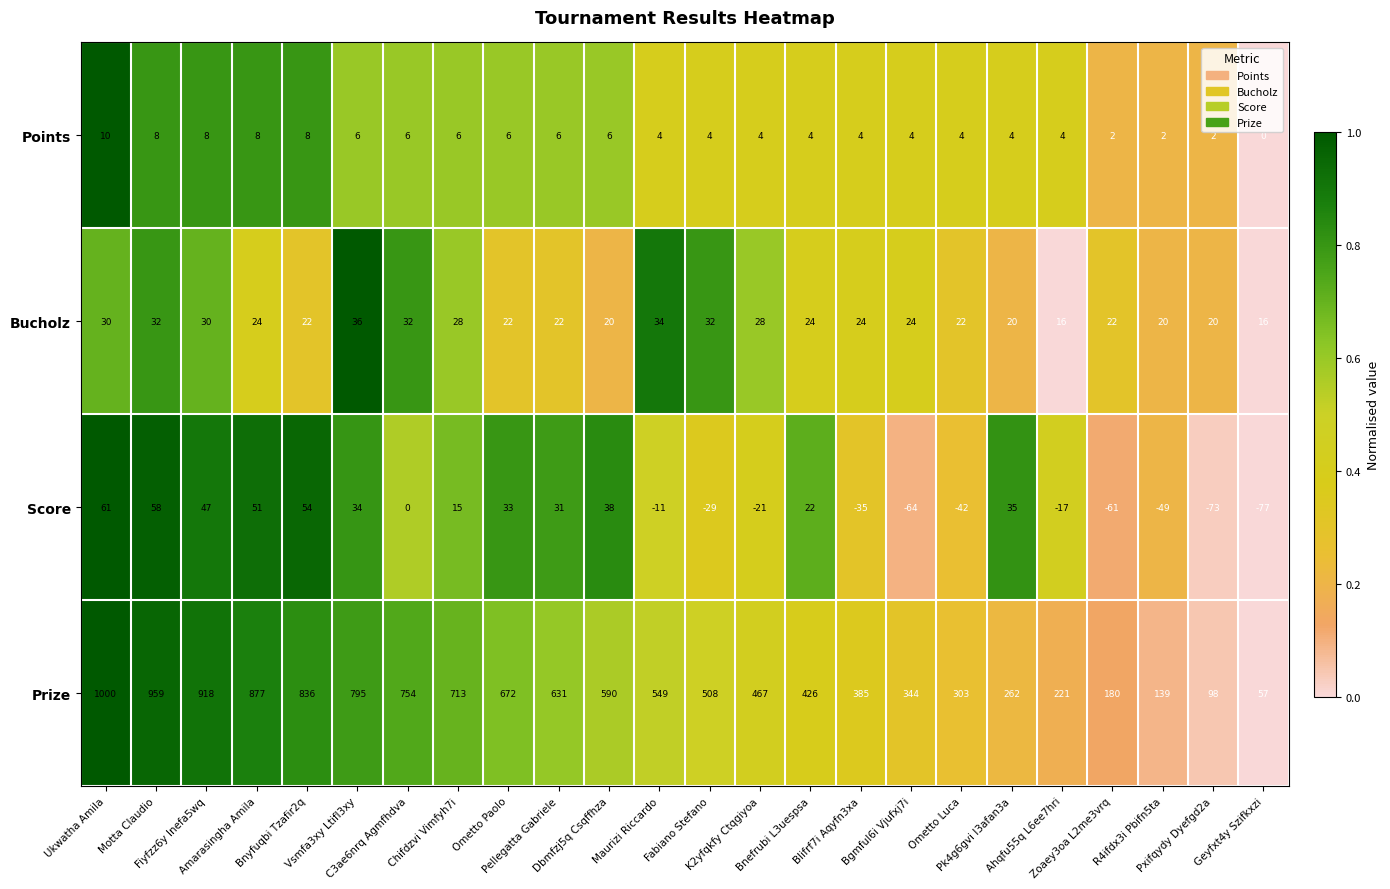

What is the minimum value for Bucholz?

16